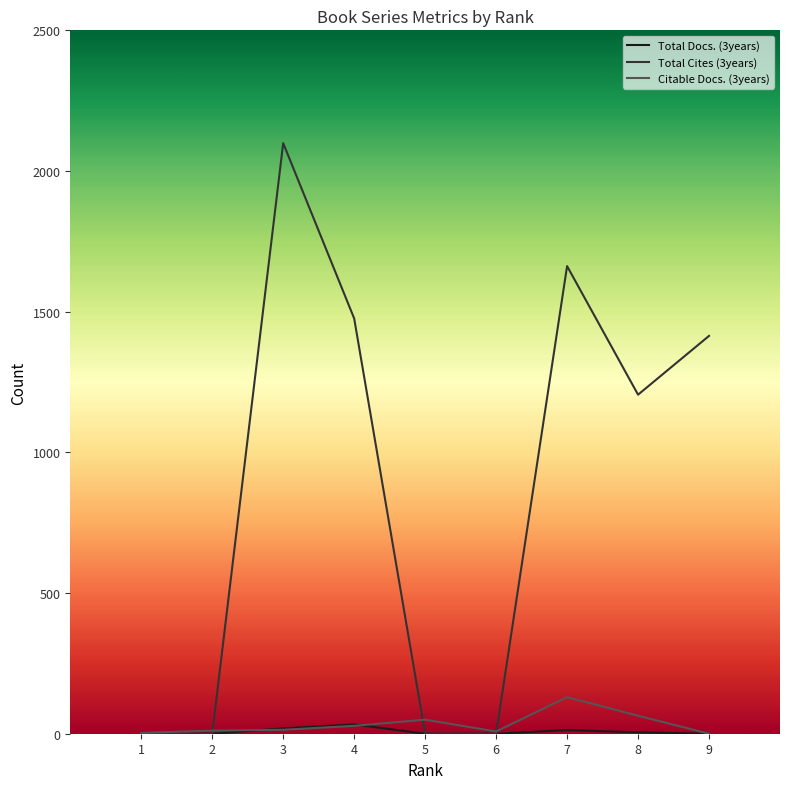

Is it true that Total Docs. (3years) equals -16 at 5?

False